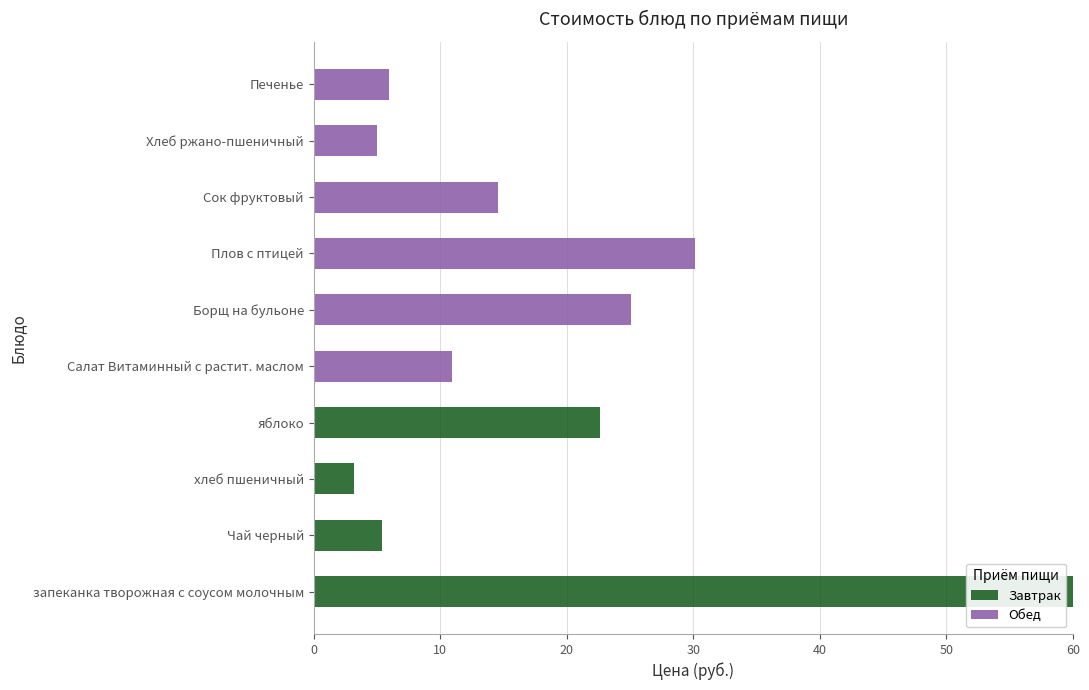

What is the total value across all series at Салат Витаминный с растит. маслом?

10.9